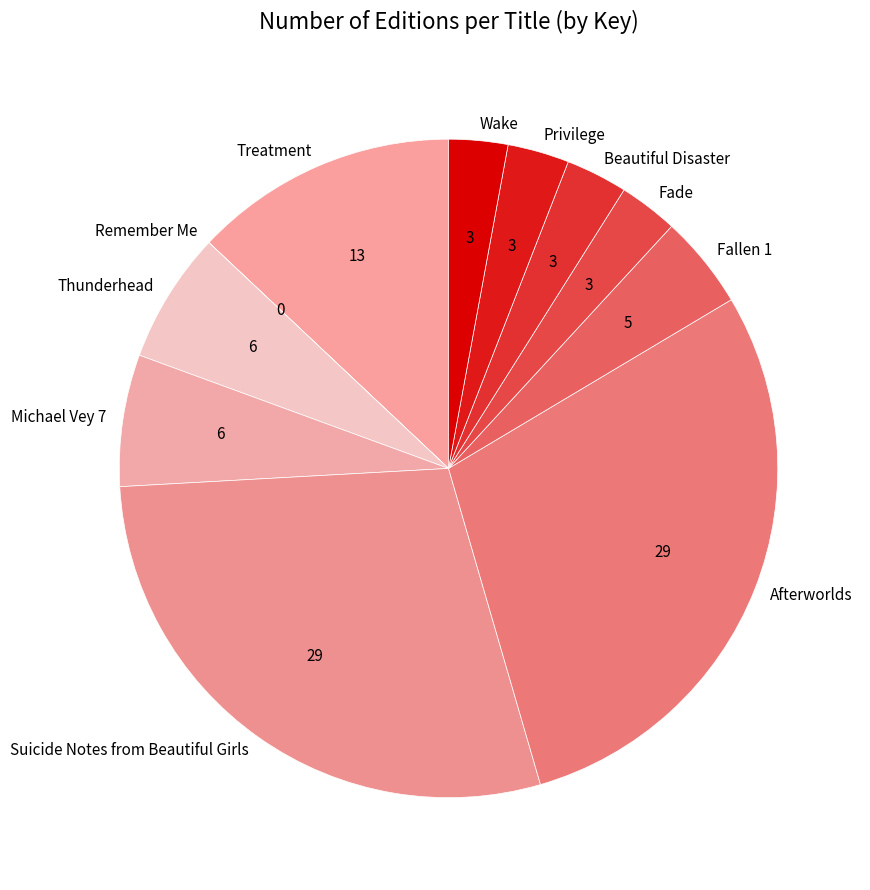

Combined, do Beautiful Disaster and Thunderhead account for over 50%?

No